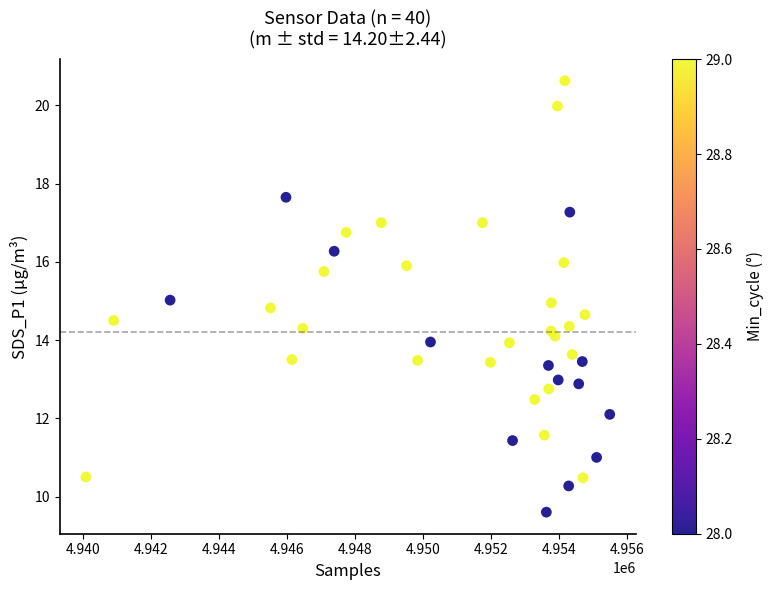

What is the range of Y values (max minus min)?

11.0